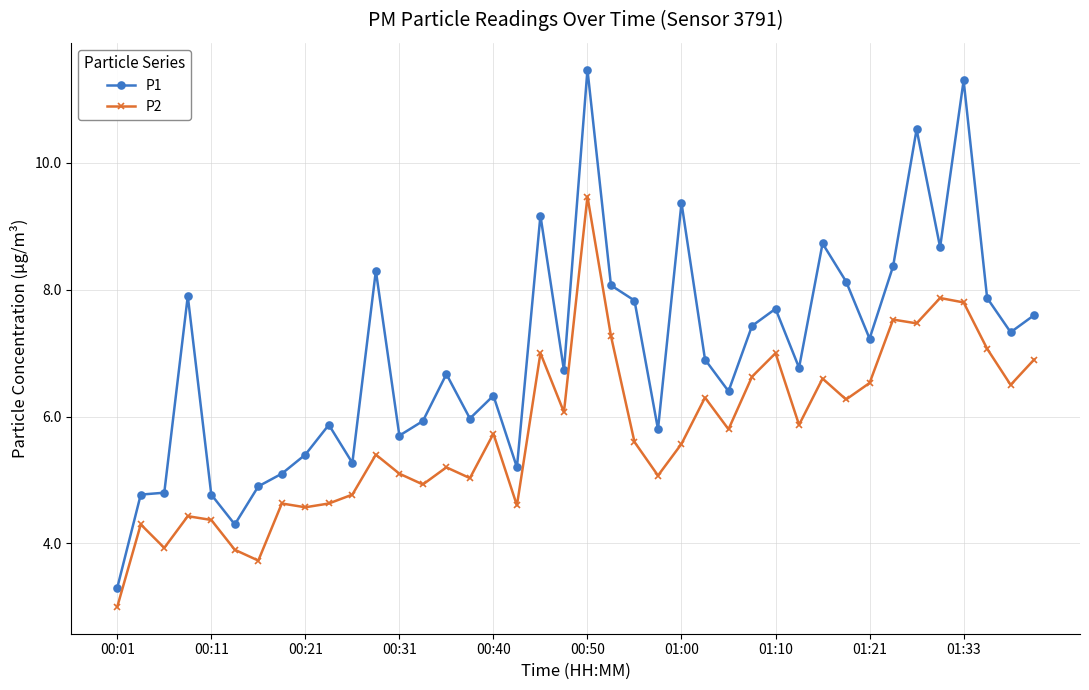

True or false: P1 and P2 cross at least once.

False